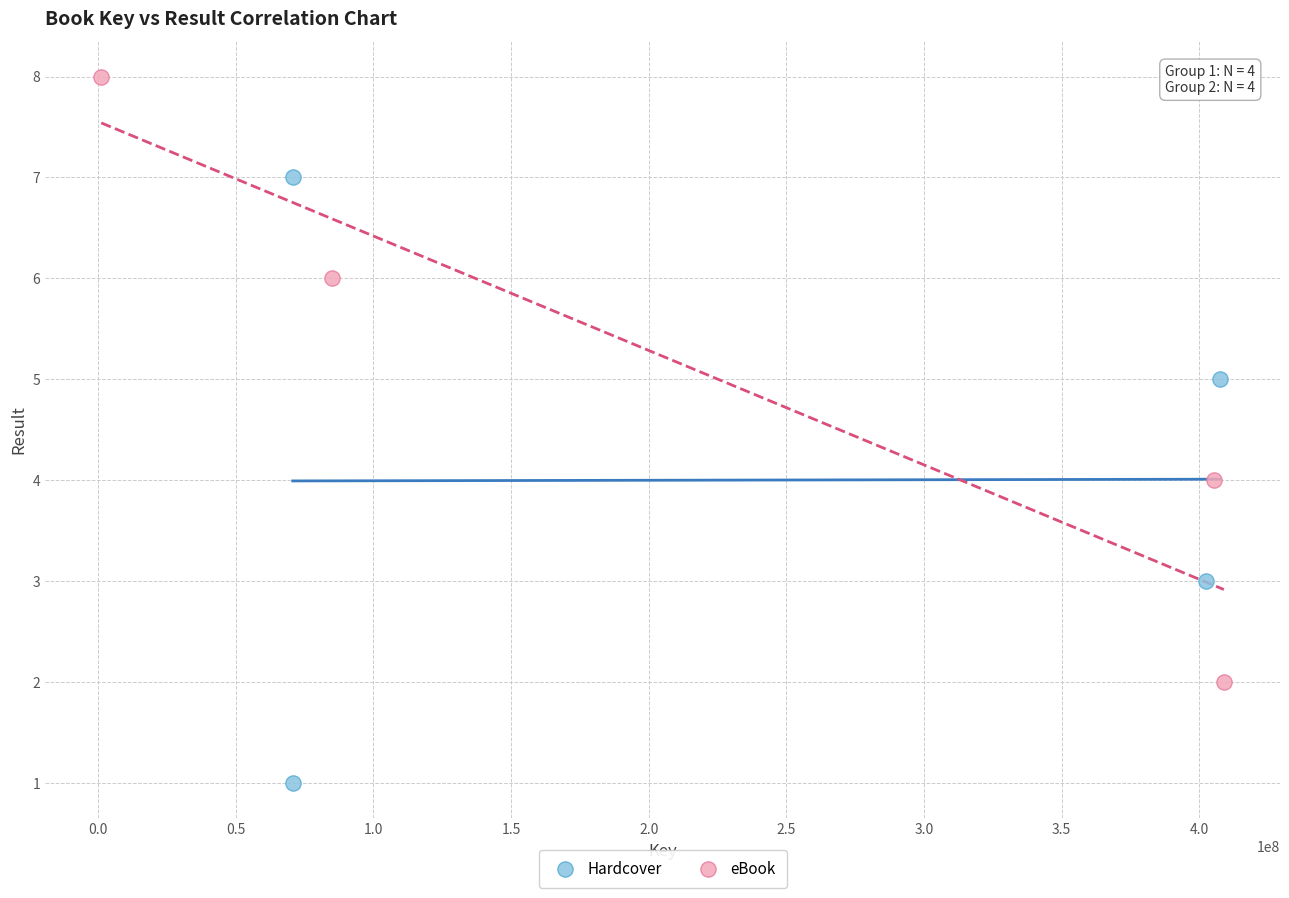

Which series reaches the minimum Y coordinate?

Hardcover